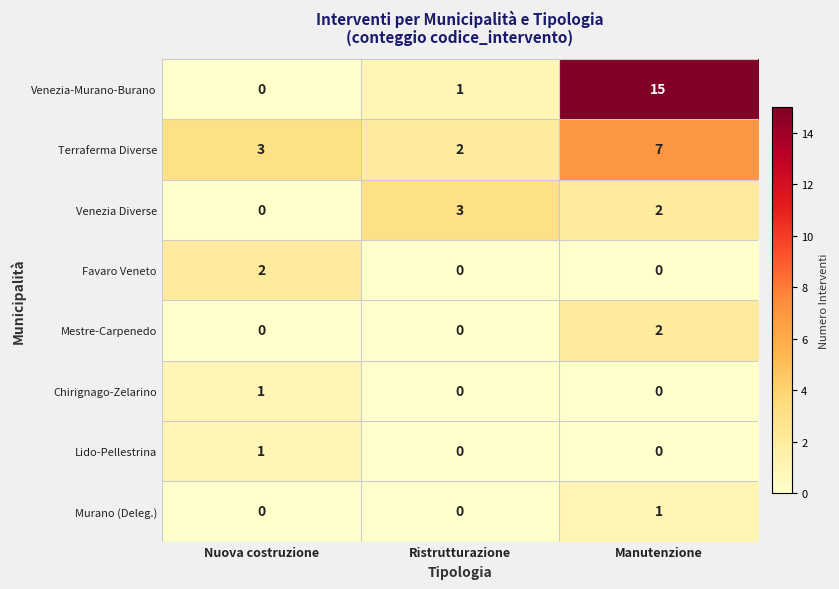

Reading left to right, extract all data points from this chart.

Venezia-Murano-Burano: 0	1	15
Terraferma Diverse: 3	2	7
Venezia Diverse: 0	3	2
Favaro Veneto: 2	0	0
Mestre-Carpenedo: 0	0	2
Chirignago-Zelarino: 1	0	0
Lido-Pellestrina: 1	0	0
Murano (Deleg.): 0	0	1